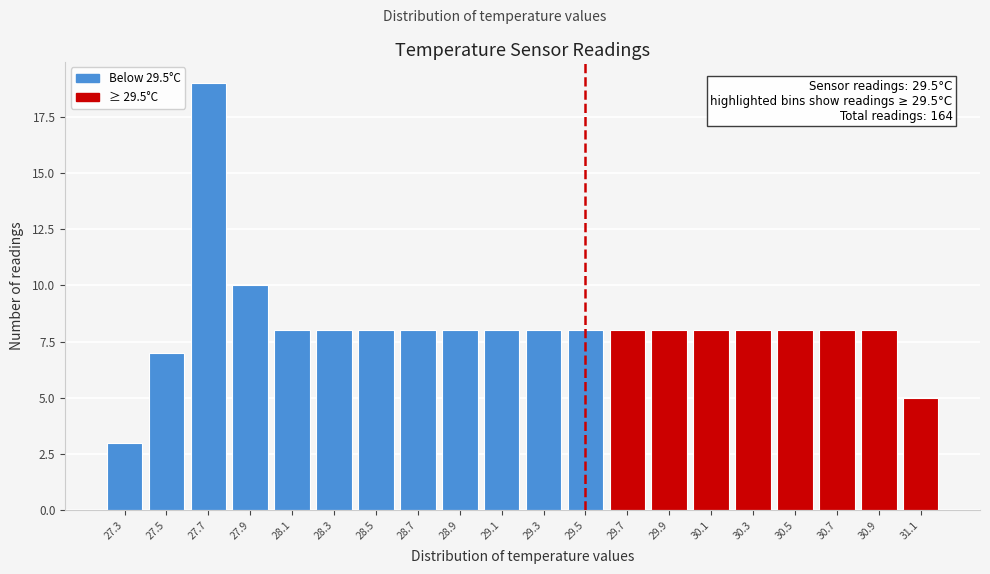

Over which range of the x-axis is the bar tallest?

27.6 to 27.8